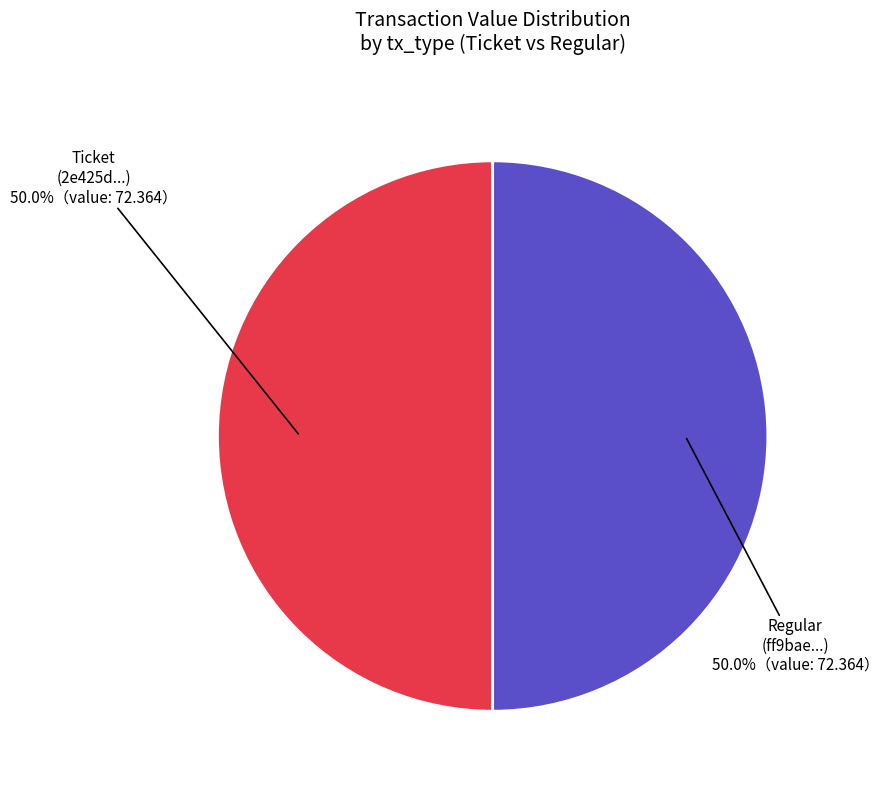

Count the number of slices in the pie.

2